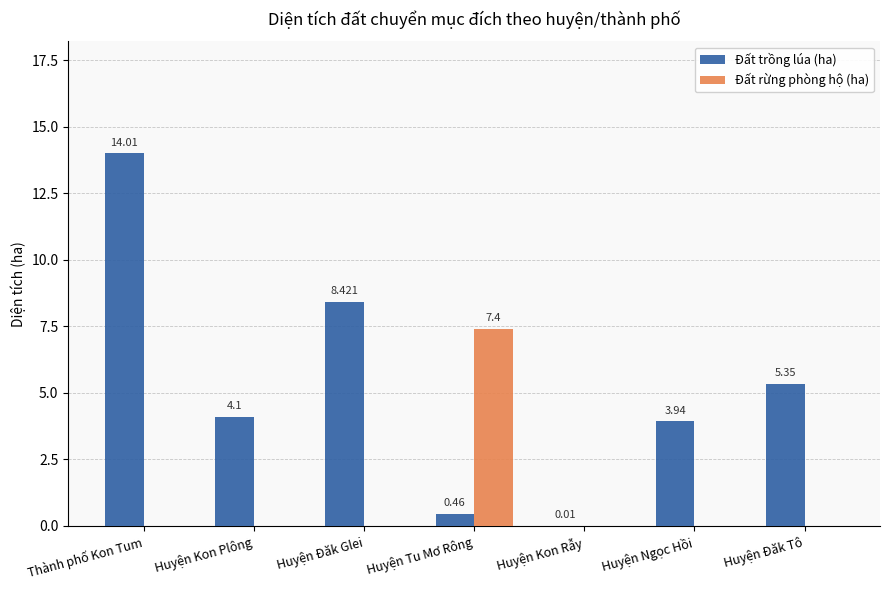

What is the average value of the Đất rừng phòng hộ (ha) series?

1.1